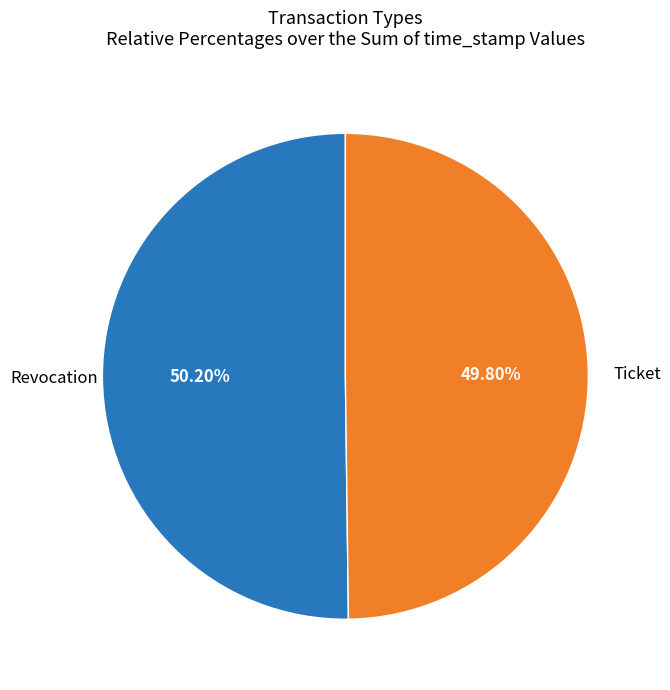

Is there any slice that represents more than half of the pie?

Yes